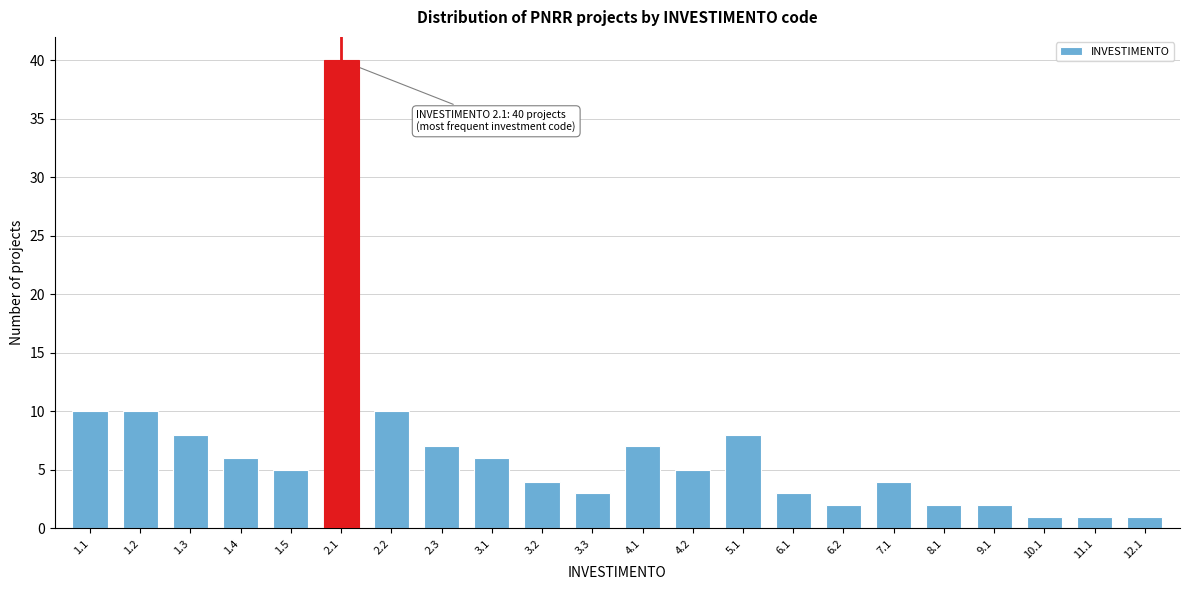

Reading left to right, transcribe all the data shown in this chart.

1.1=10	1.2=10	1.3=8	1.4=6	1.5=5	2.1=40	2.2=10	2.3=7	3.1=6	3.2=4	3.3=3	4.1=7	4.2=5	5.1=8	6.1=3	6.2=2	7.1=4	8.1=2	9.1=2	10.1=1	11.1=1	12.1=1